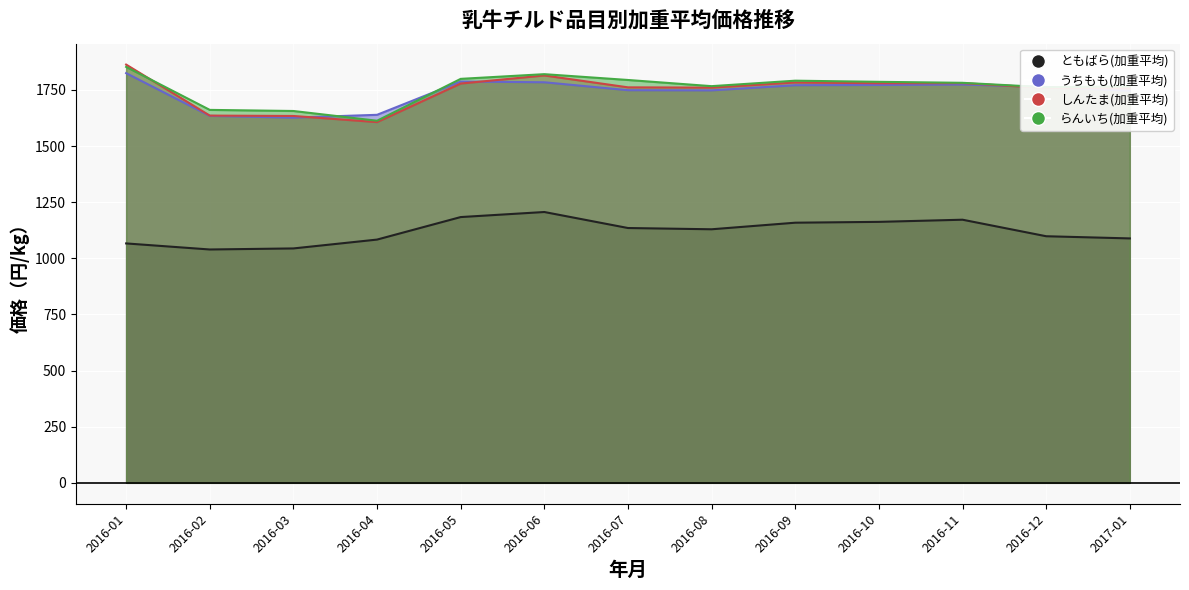

What is the total value across all series at 2016-09?

6503.3